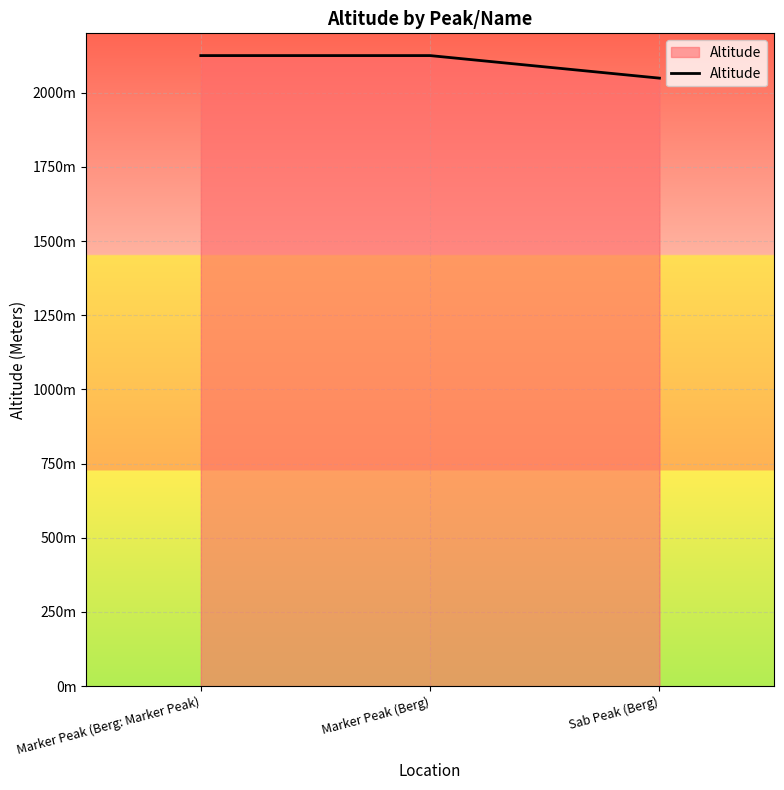

What is the label of the 2nd point from the right?

Marker Peak (Berg)